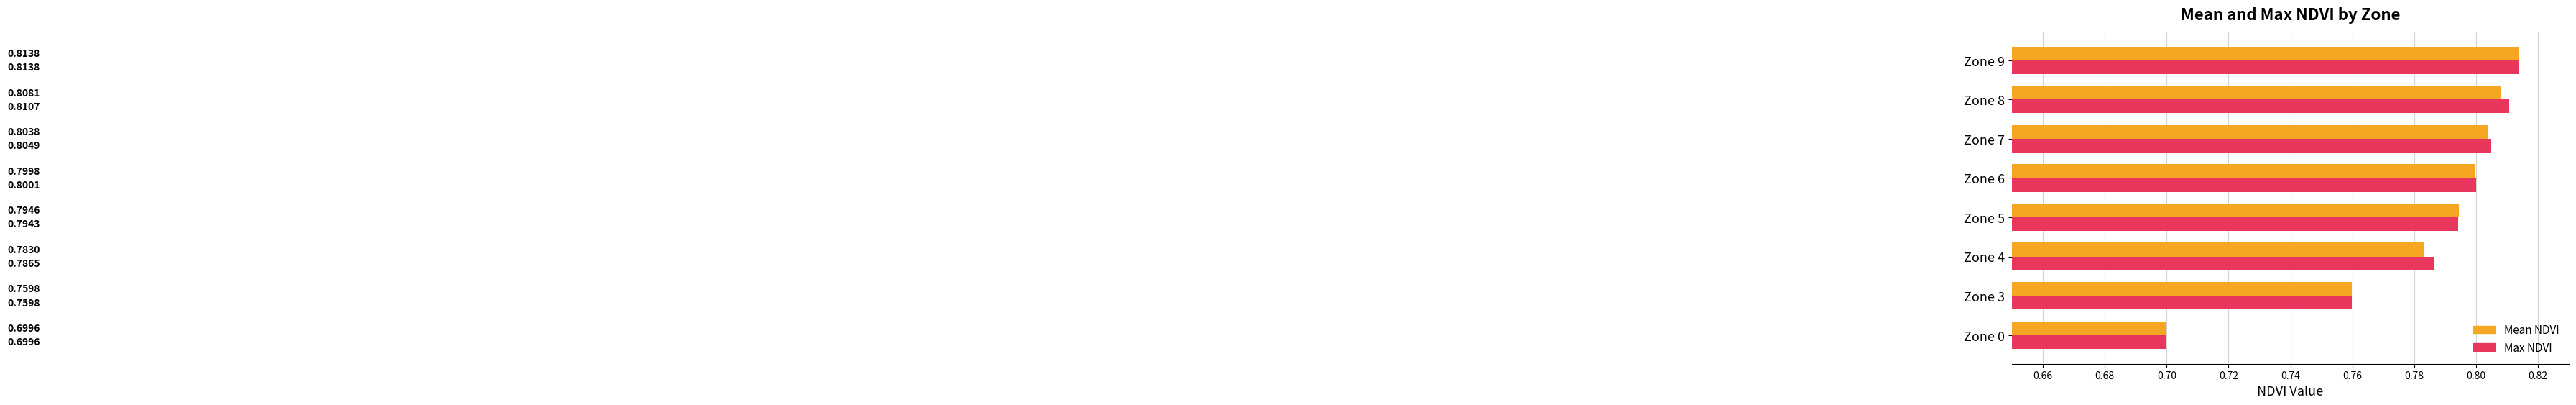

How many Max NDVI values are between 0 and 1?

8